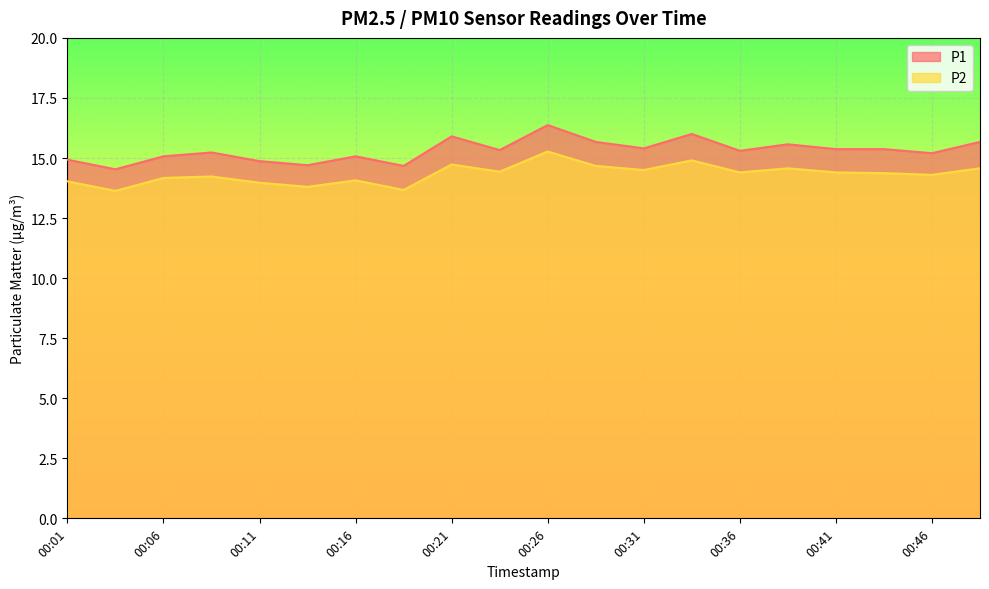

Which series has the widest spread of values?

P1